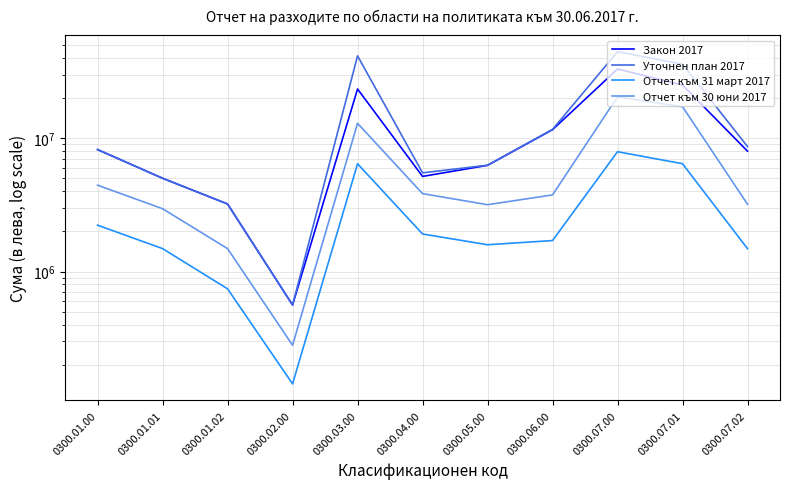

What are all the series names shown in the legend?

Закон 2017, Уточнен план 2017, Отчет към 31 март 2017, Отчет към 30 юни 2017